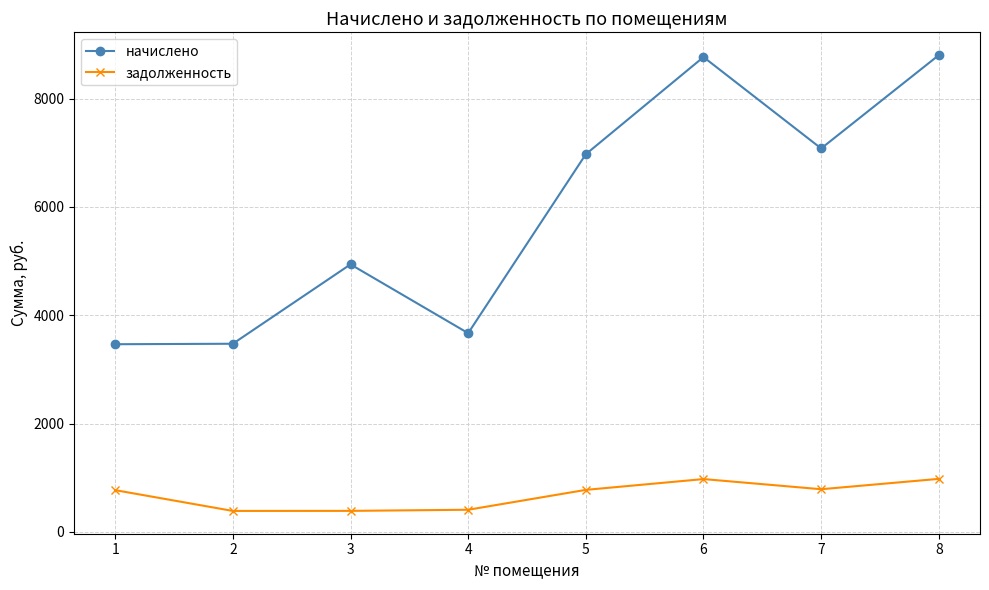

Does the chart have visible grid lines?

Yes